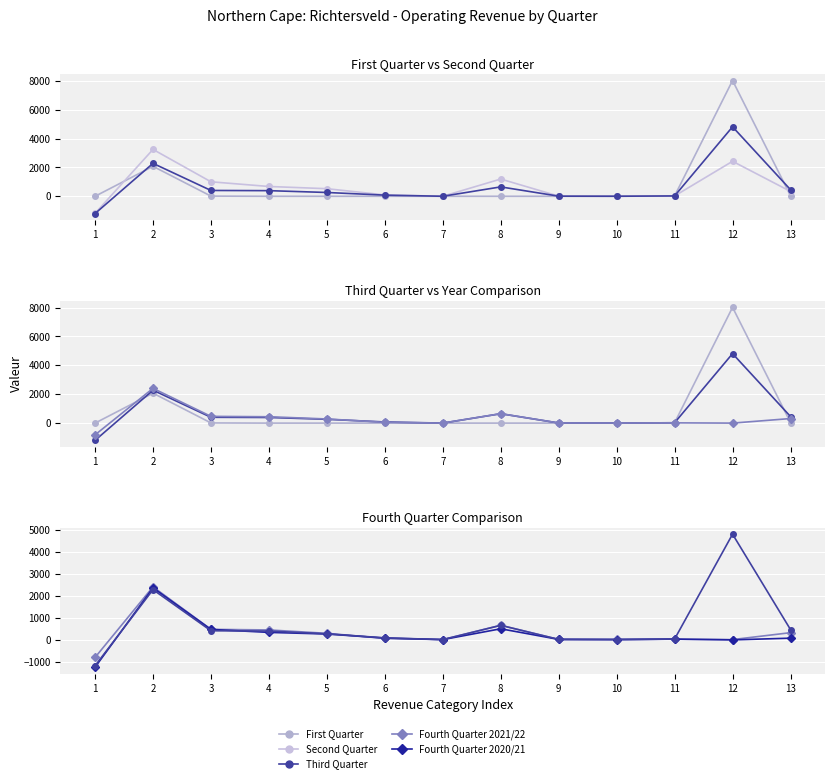

True or false: Third Quarter and Fourth Quarter 2021/22 intersect in this chart.

True